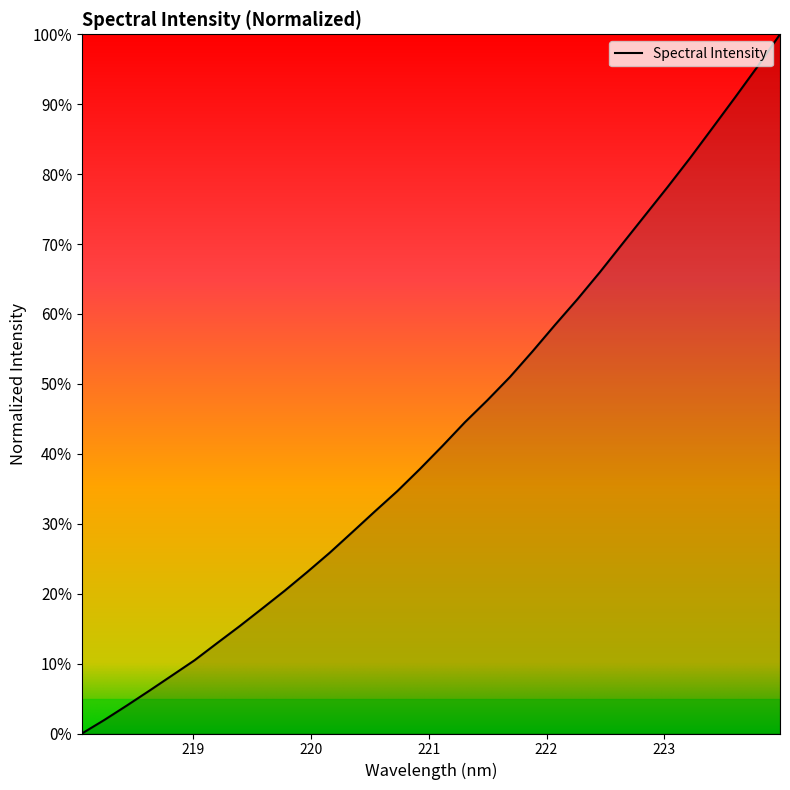

True or false: there are more than 0 points higher than both neighbors.

False